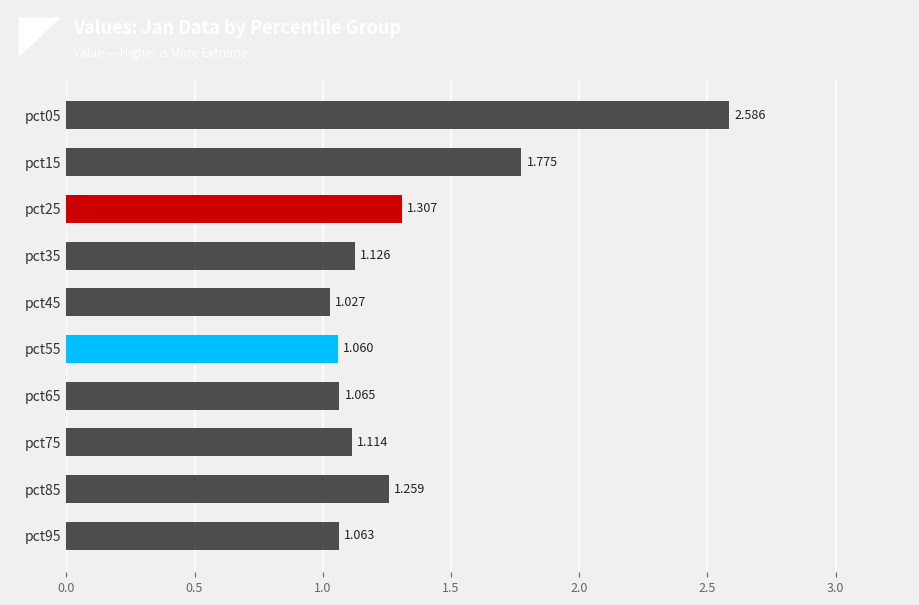

Where is the data nearest to the value 1?

pct45